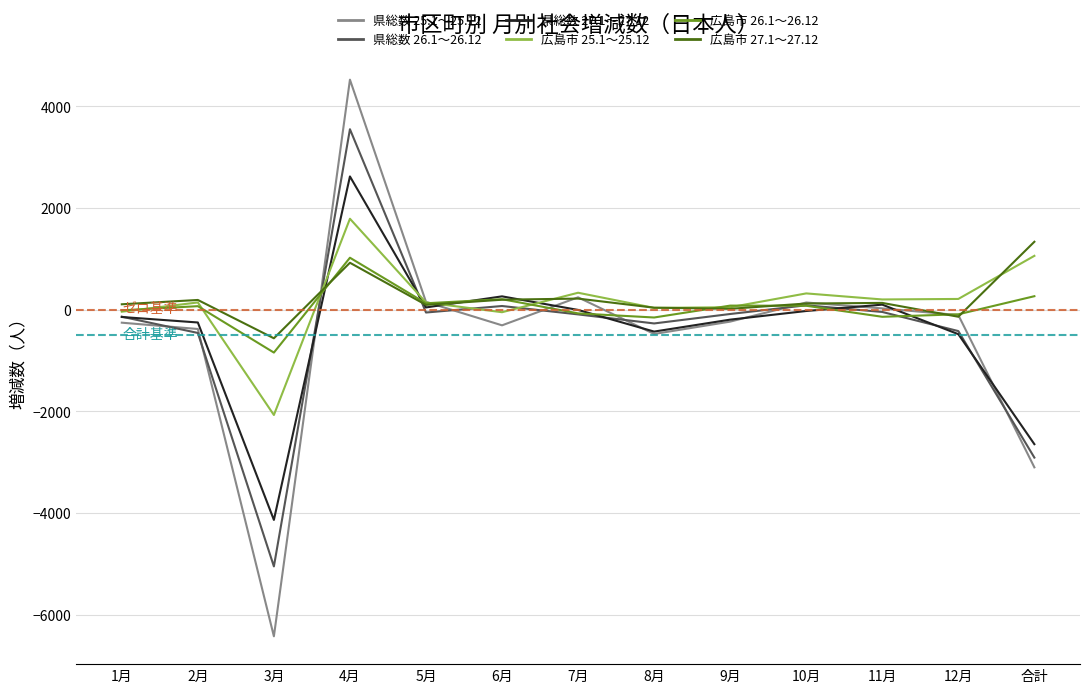

What is the difference between the maximum and minimum values in the 広島市 26.1～26.12 series?

1866